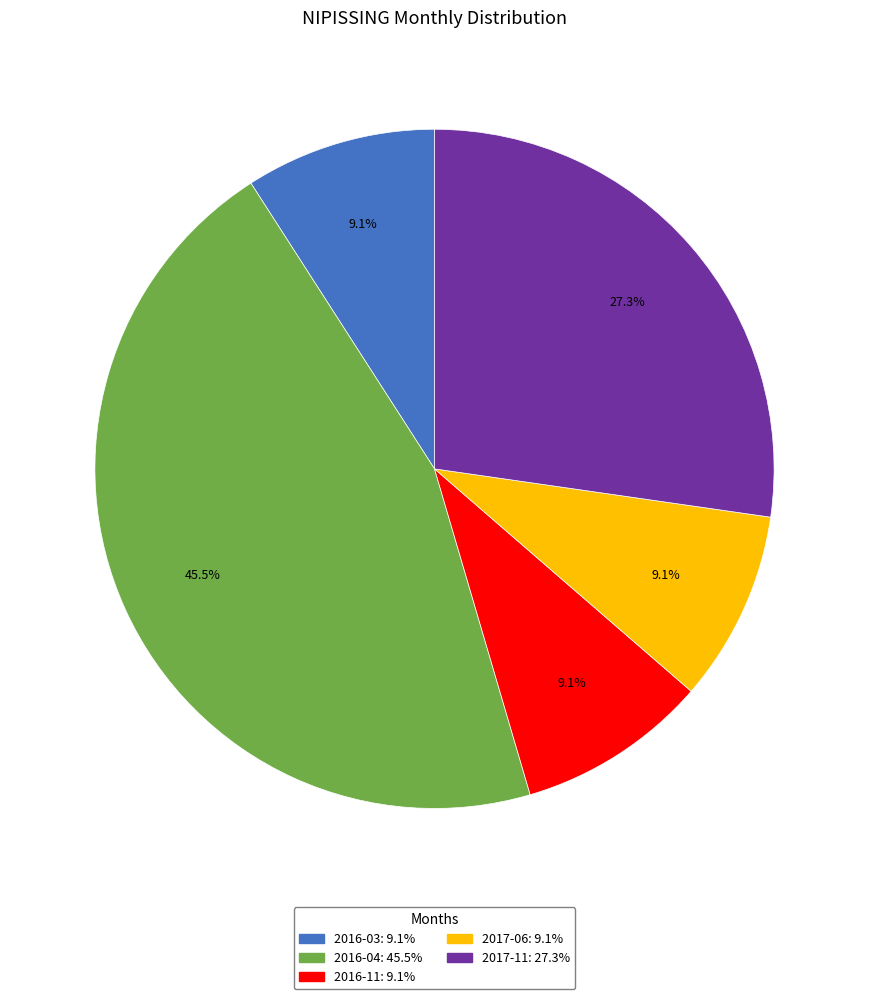

Approximately how many times larger is the value at 2017-11 compared to 2016-11?

3.0